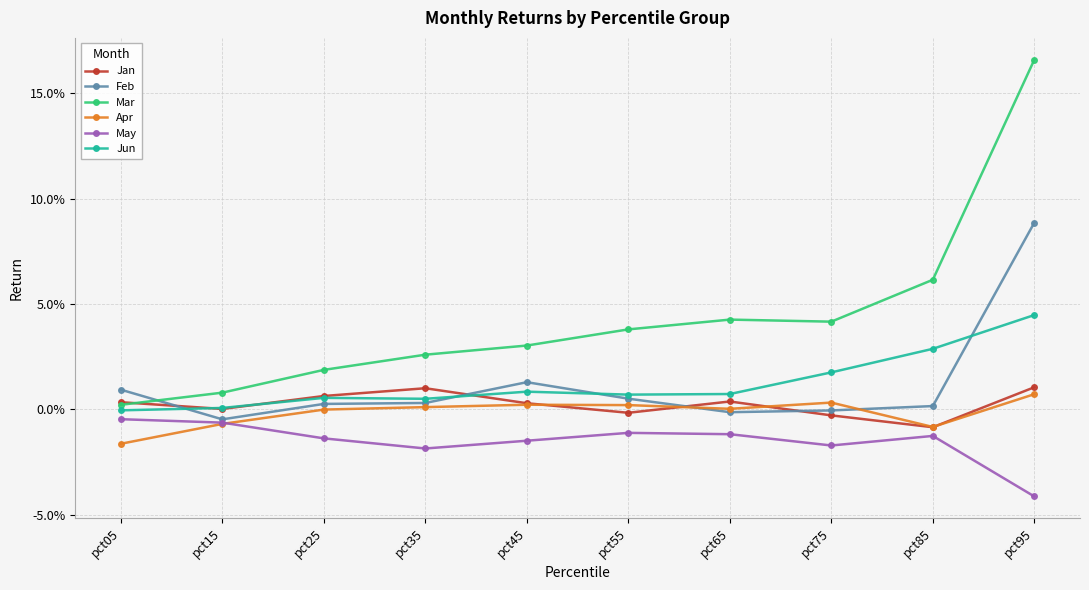

At how many categories does at least one series exceed 0?

10